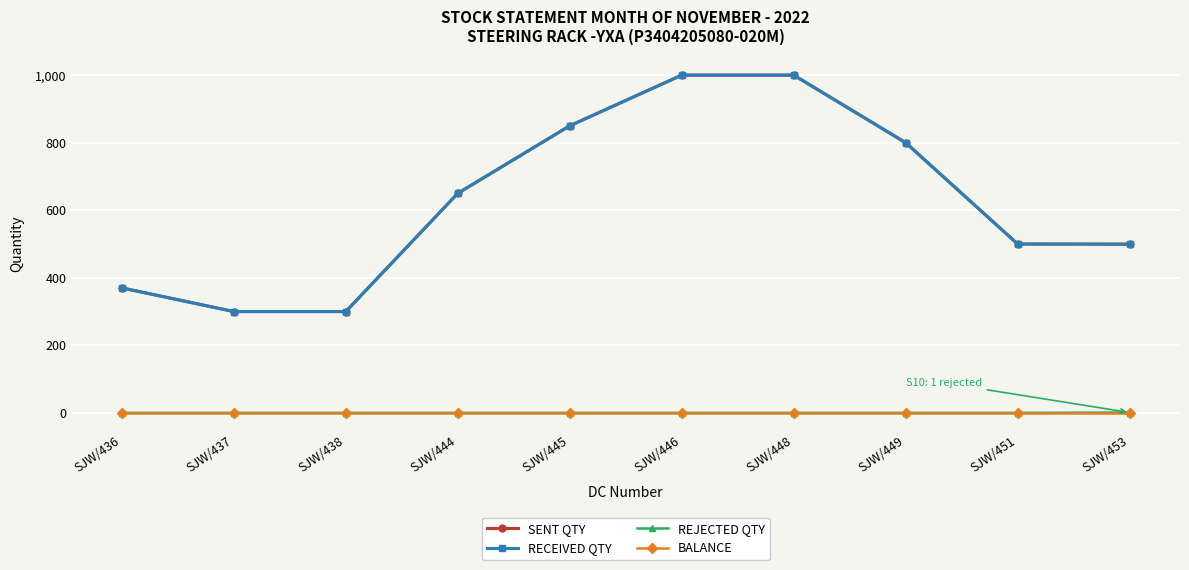

Which series changed the most between SJW/444 and SJW/453?

RECEIVED QTY